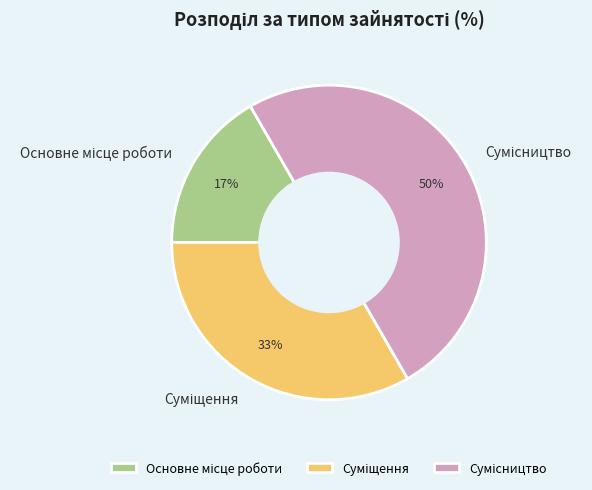

To the nearest percent, what is the difference between the largest and smallest slice percentages?

33%